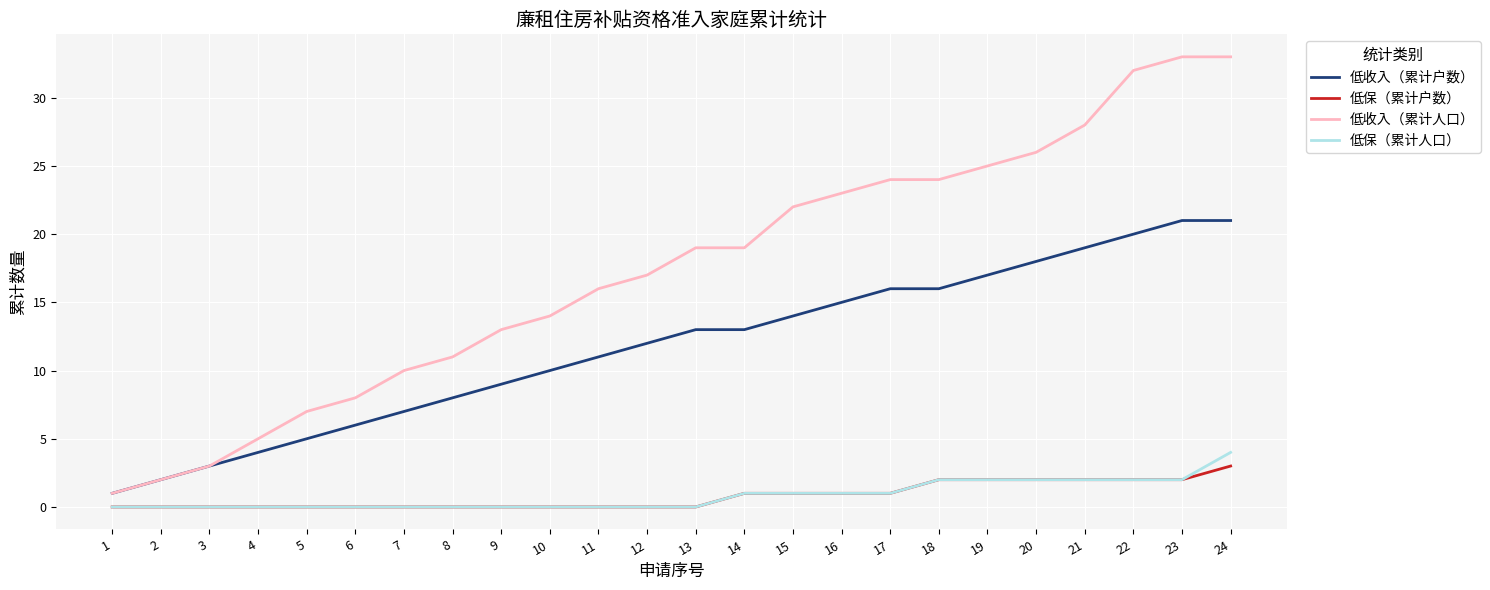

What are all the series names shown in the legend?

低收入（累计户数）, 低保（累计户数）, 低收入（累计人口）, 低保（累计人口）